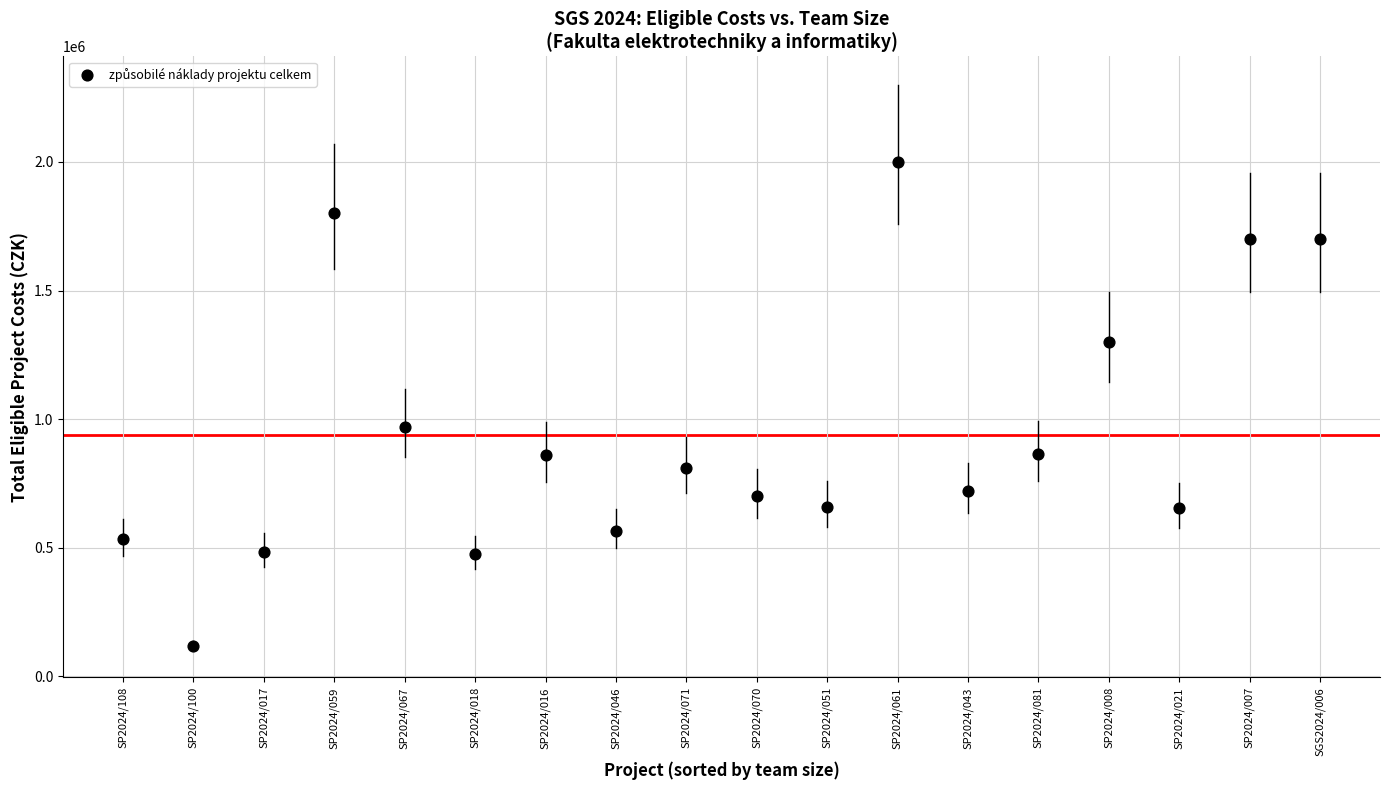

What Y value in the scatter plot is closest to 1060000?

969804